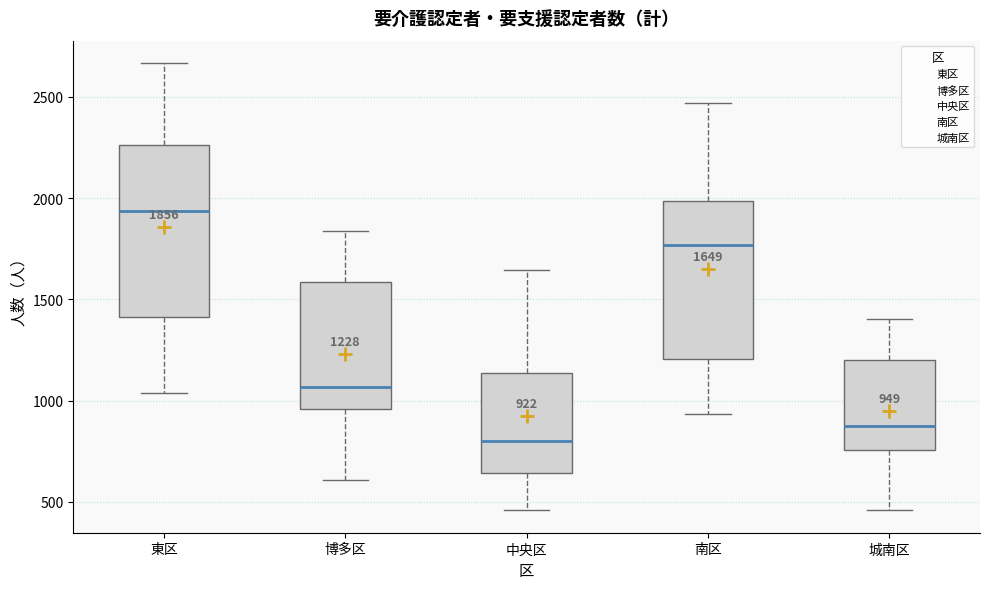

Which box is the tallest, from its lower edge to its upper edge?

東区